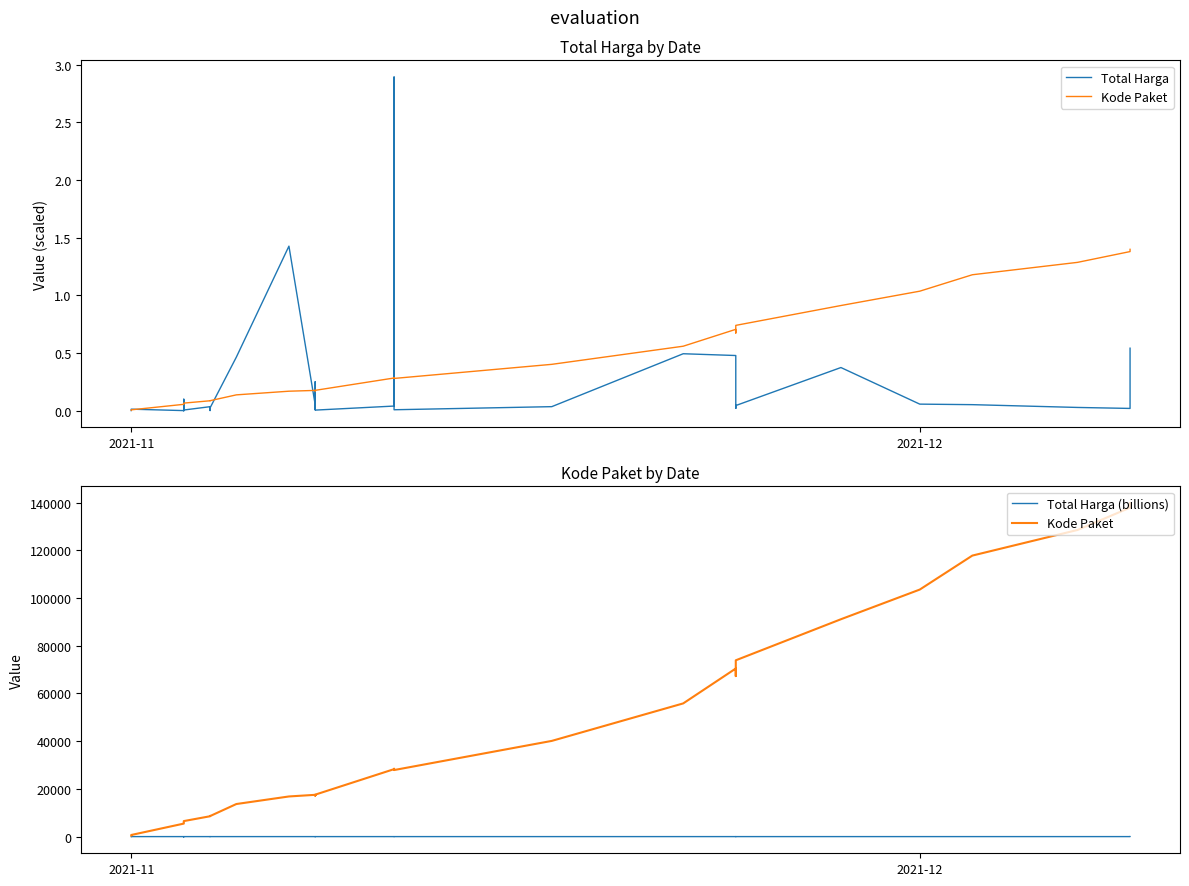

Does the chart display data point markers on the line(s)?

No